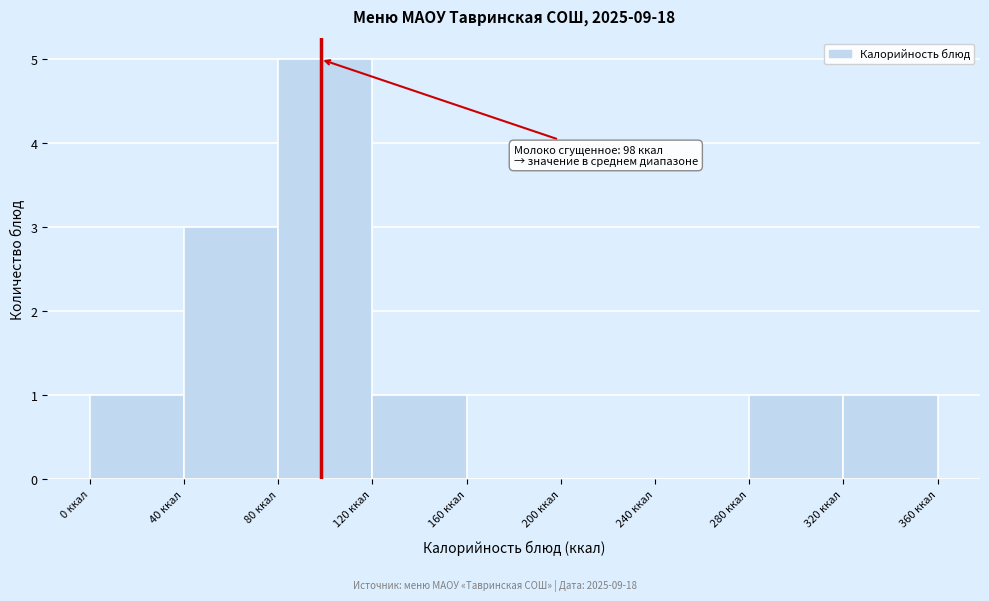

Which range on the x-axis has the tallest bar?

80 to 120